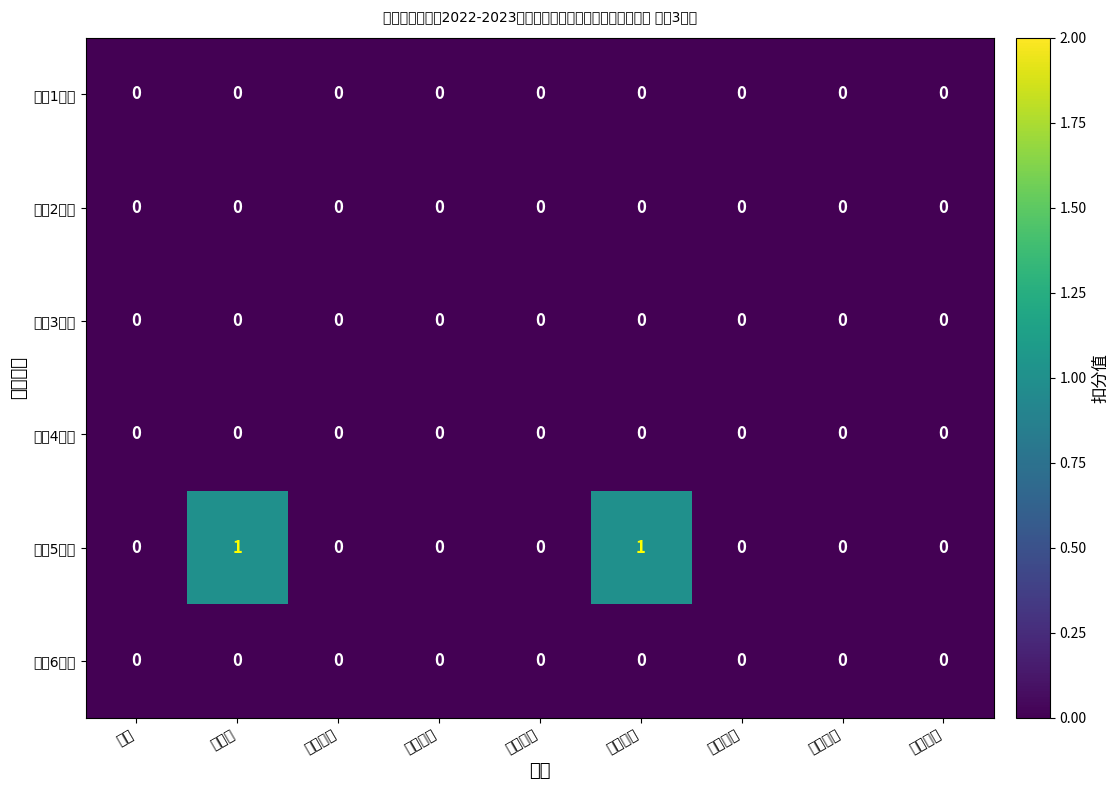

At which category does the chart reach its peak across all series?

红领巾